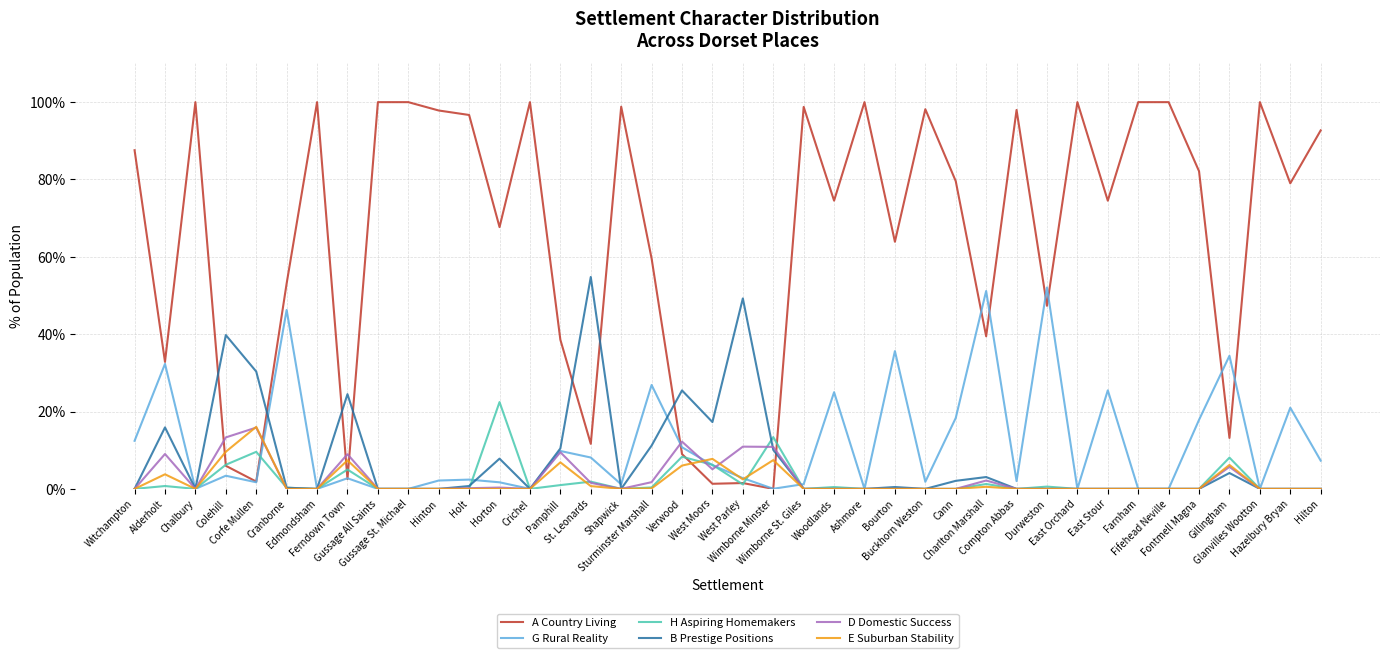

What is the maximum value for E Suburban Stability?

16.0